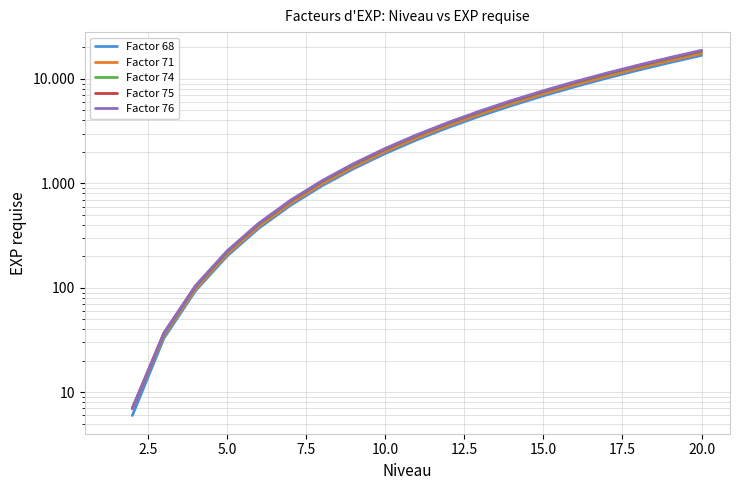

Which has a higher value, 18 or 19?

19